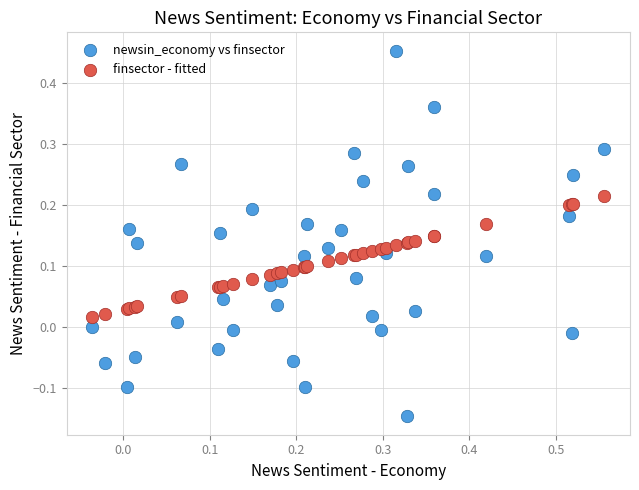

Which series contains the highest Y value?

newsin_economy vs finsector